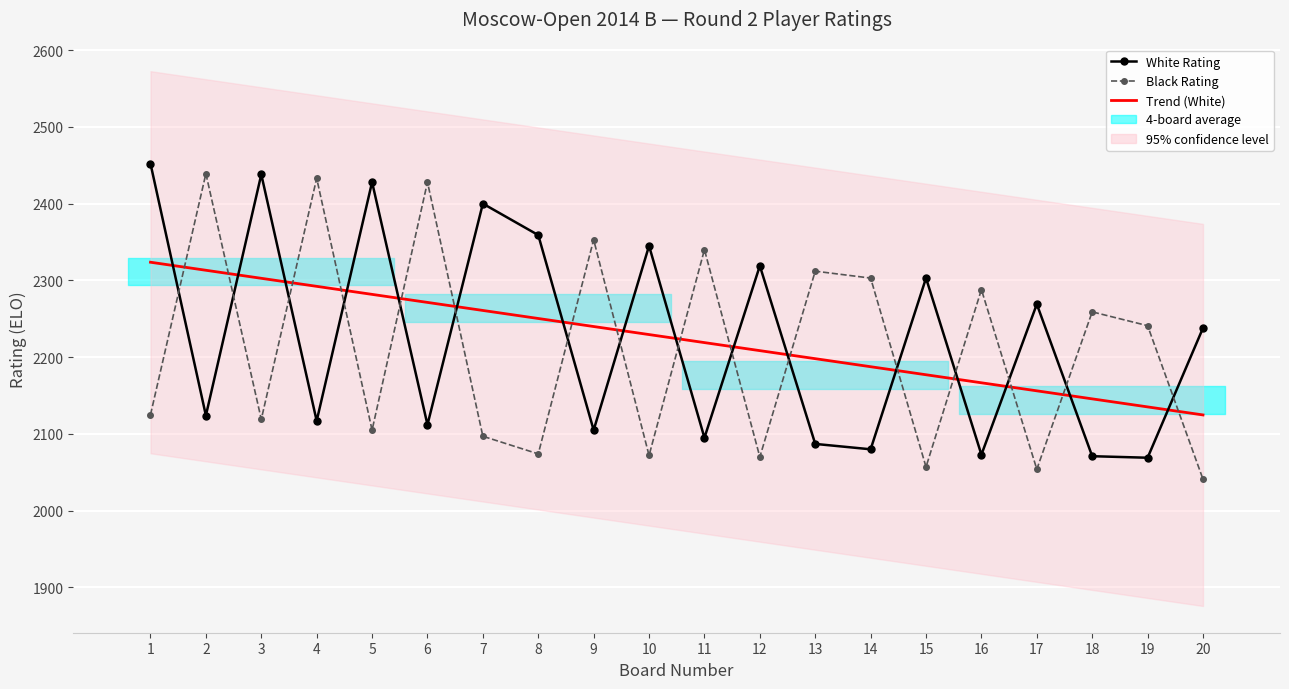

What is the spread (max minus min) of values at 18?

188.0